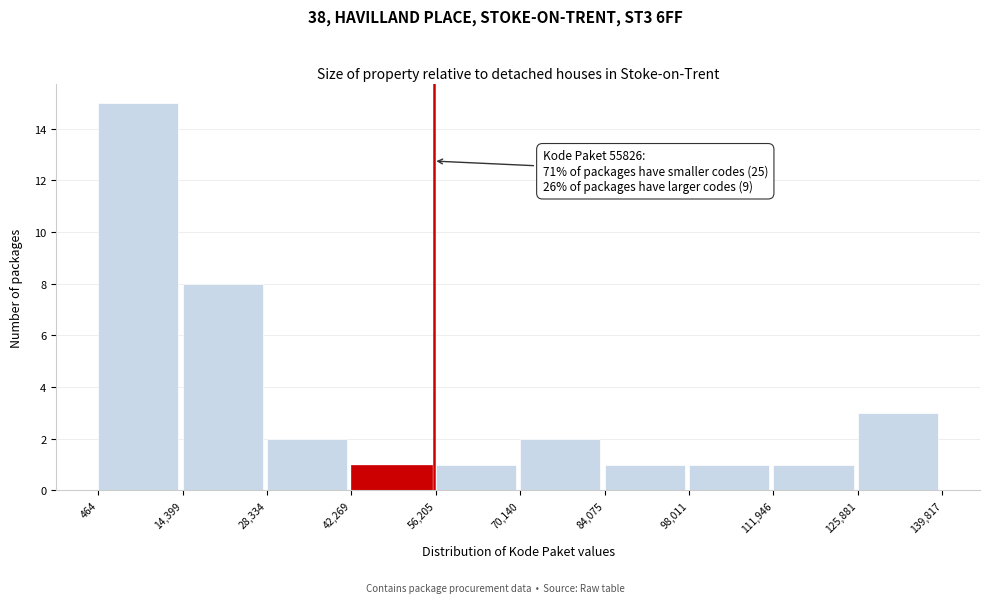

Over which range of the x-axis is the bar tallest?

464 to 14,399